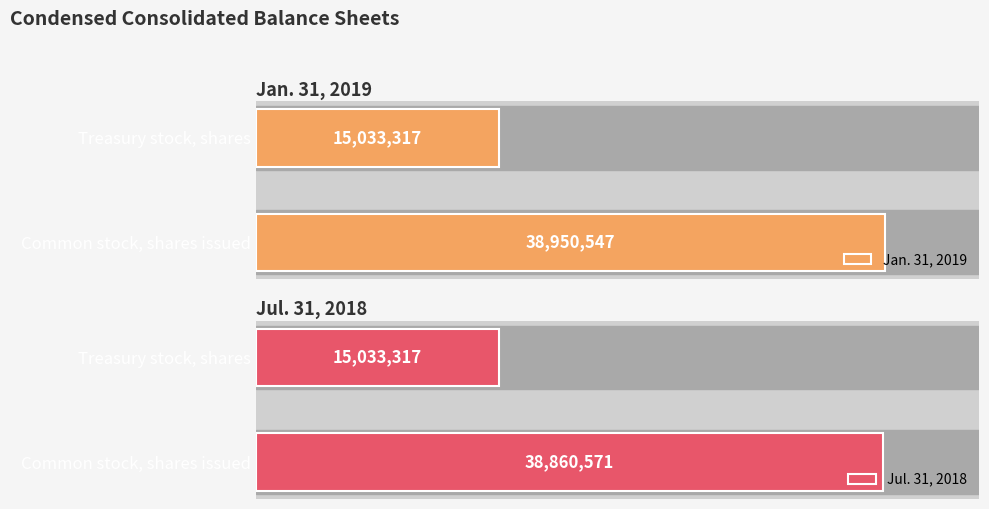

Rank the series by their average value, from highest to lowest.

Jan. 31, 2019, Jul. 31, 2018